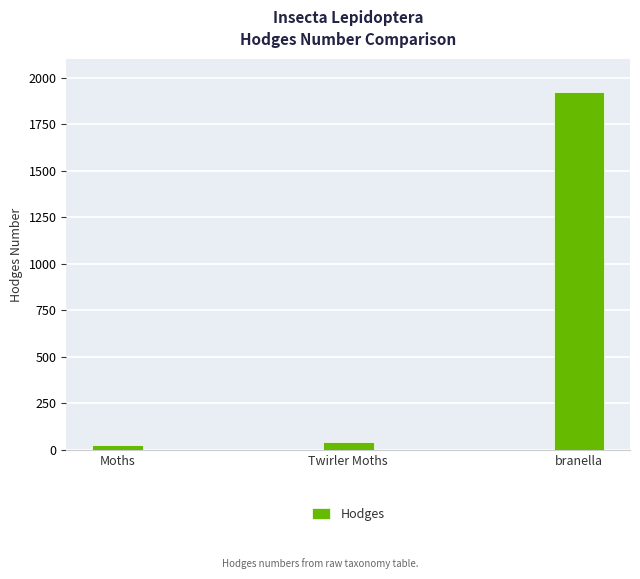

How many series are shown in this chart?

1